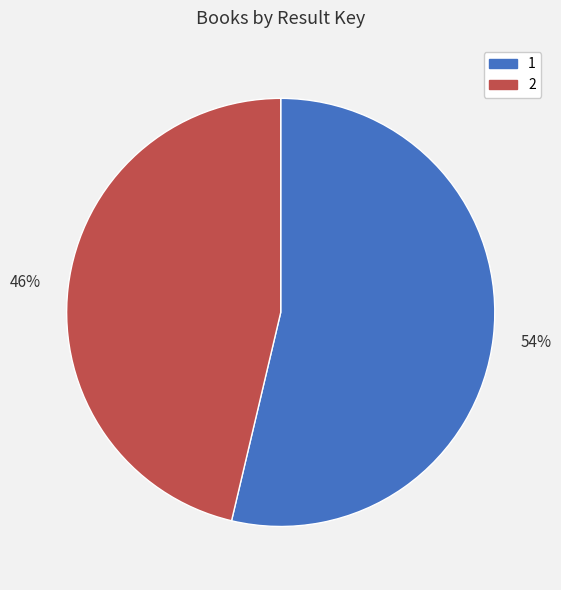

True or false: 2 accounts for 53% of the total.

False